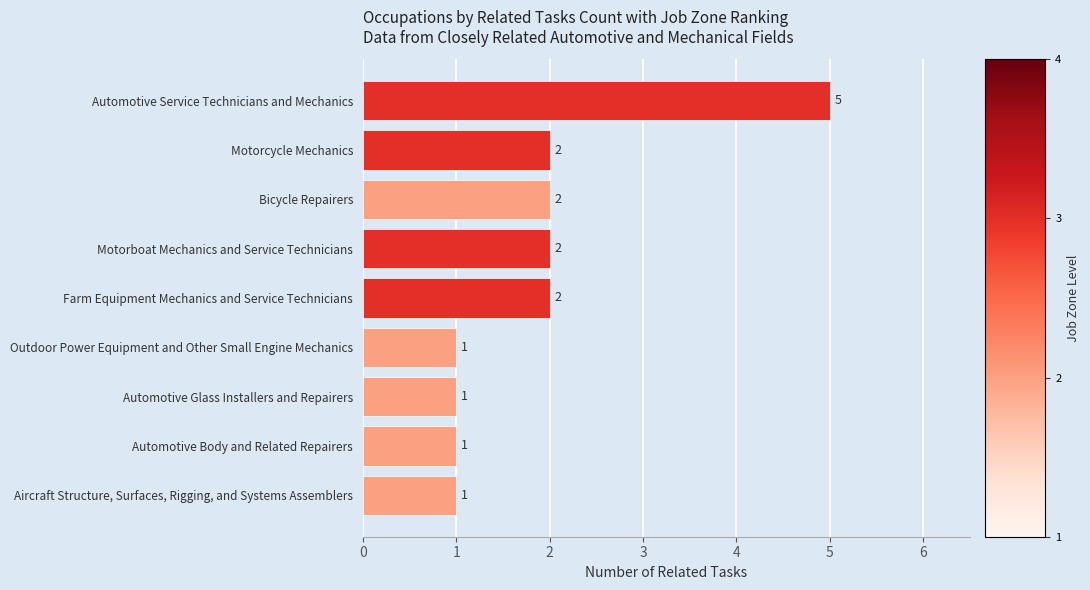

How many data points are less than 2?

4